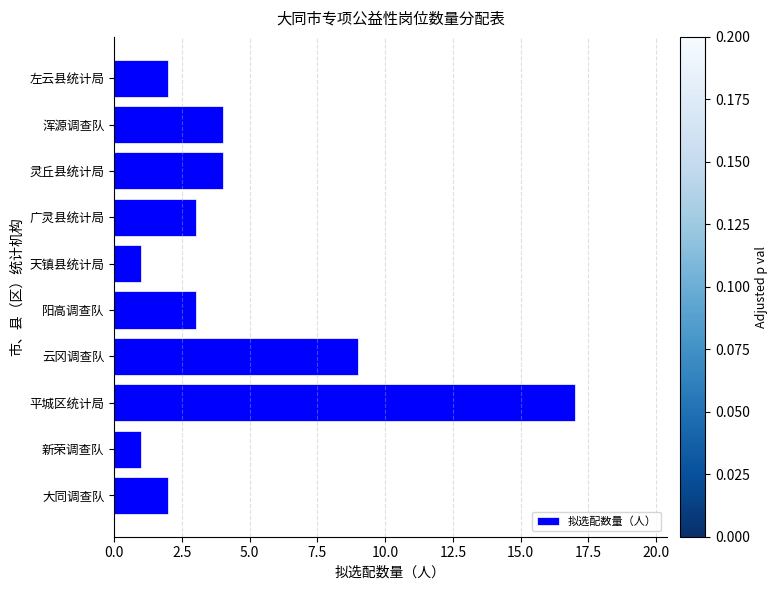

Where is the data nearest to the value 9?

云冈调查队